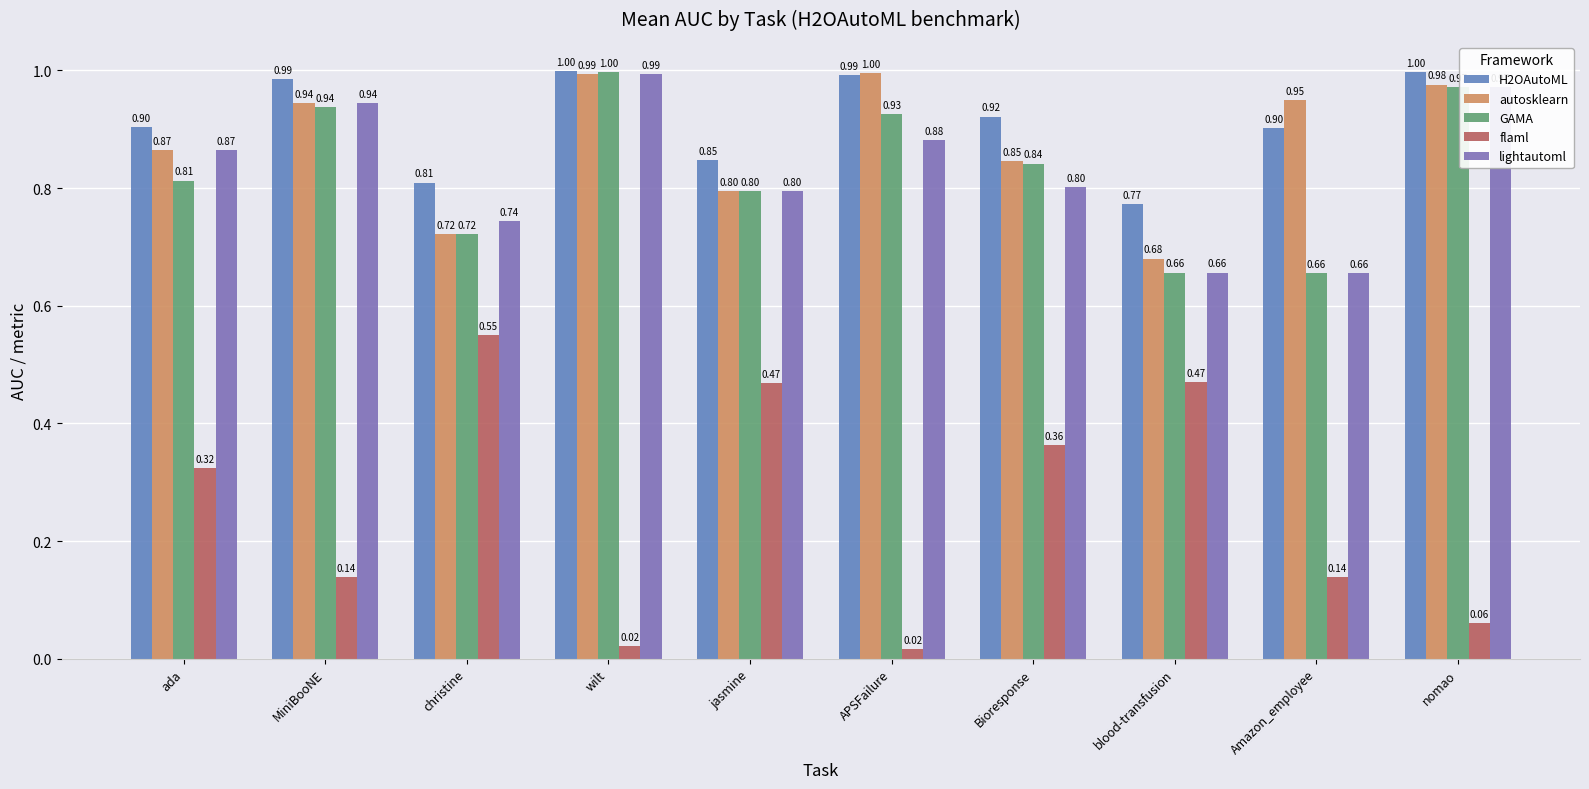

What position from the left is ada?

1